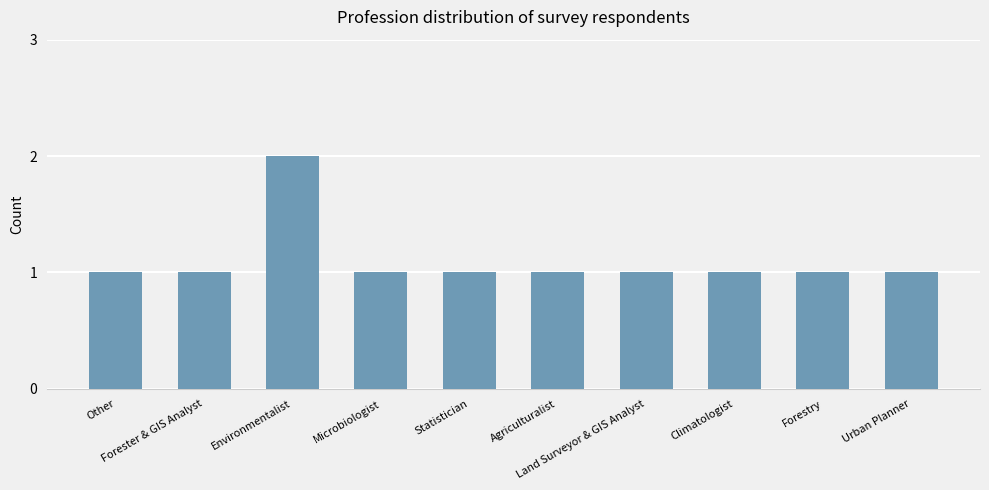

The chart shows a value of 0 at Statistician. True or false?

False